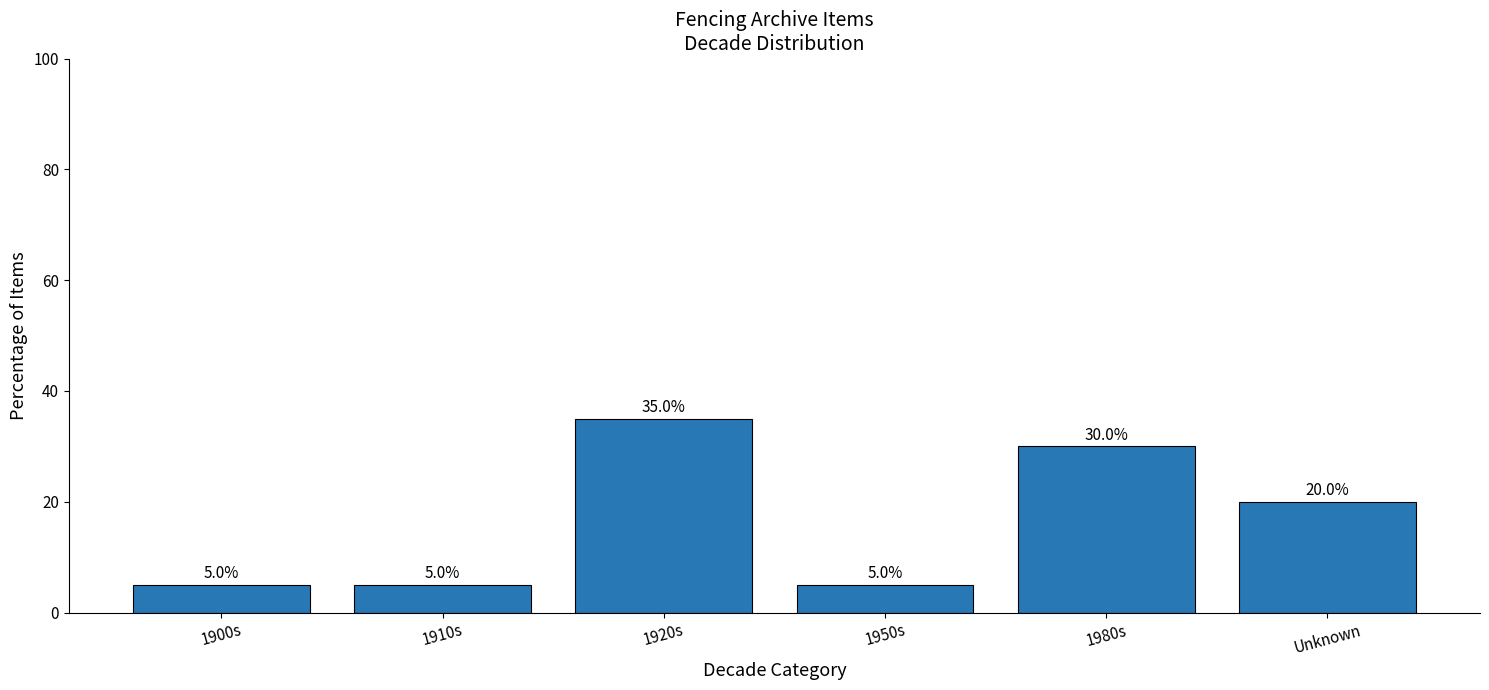

Where does the data first go above 20?

1920s